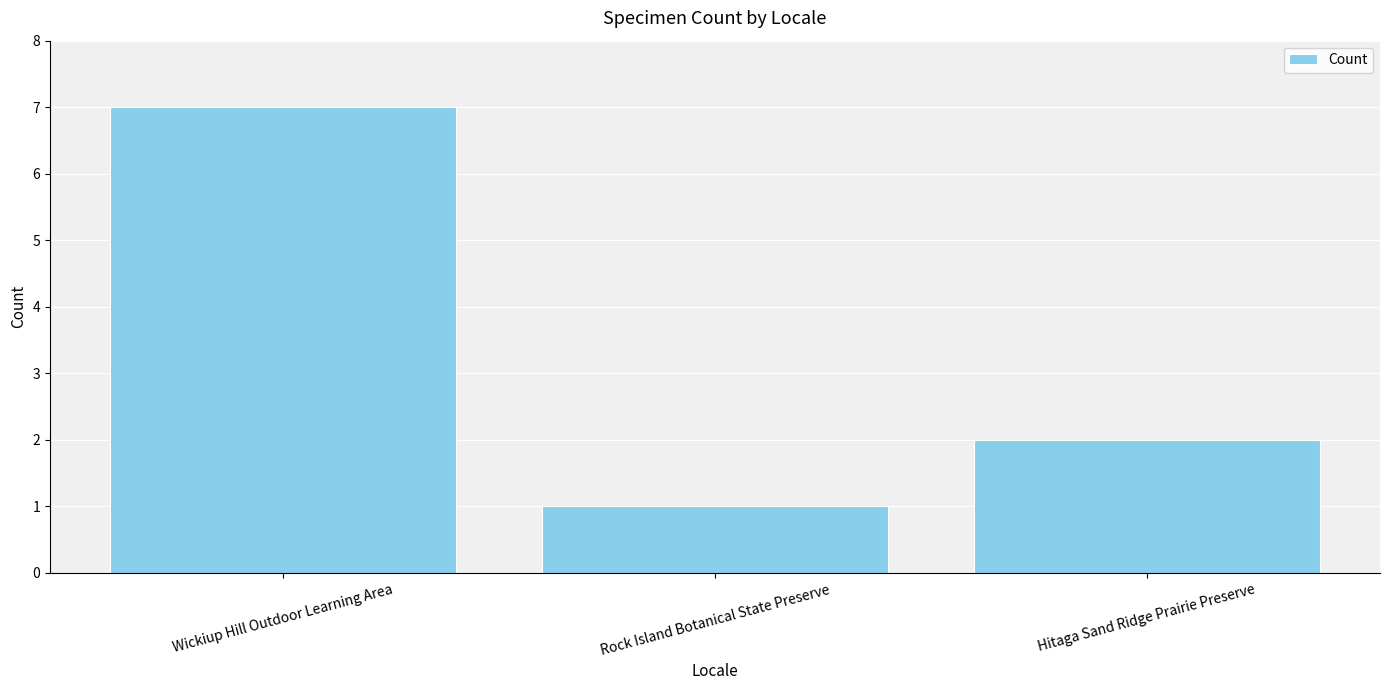

What is the difference between the maximum and minimum values?

6